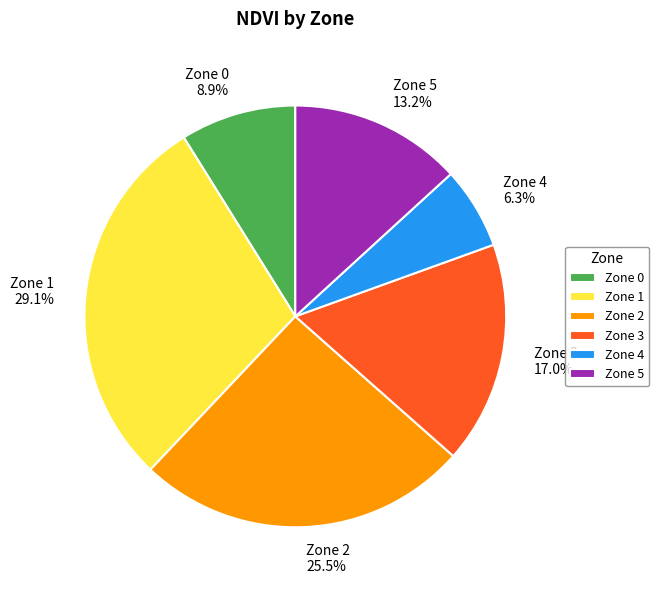

Do Zone 2 and Zone 3 together represent more than half of the pie?

No